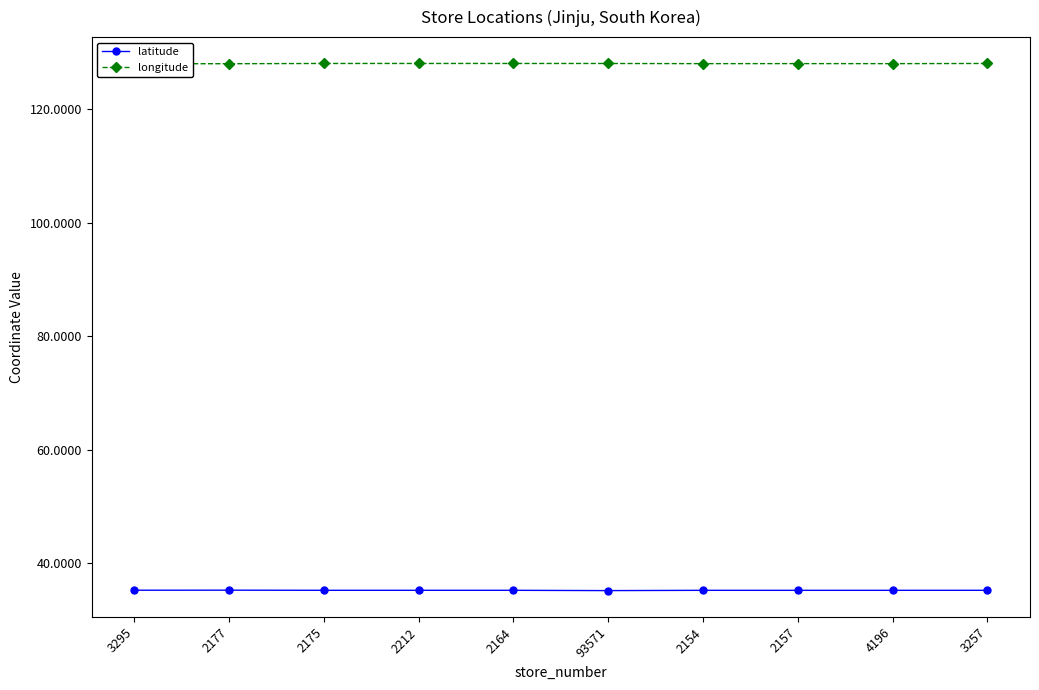

What is the label of the 8th point from the right?

2175